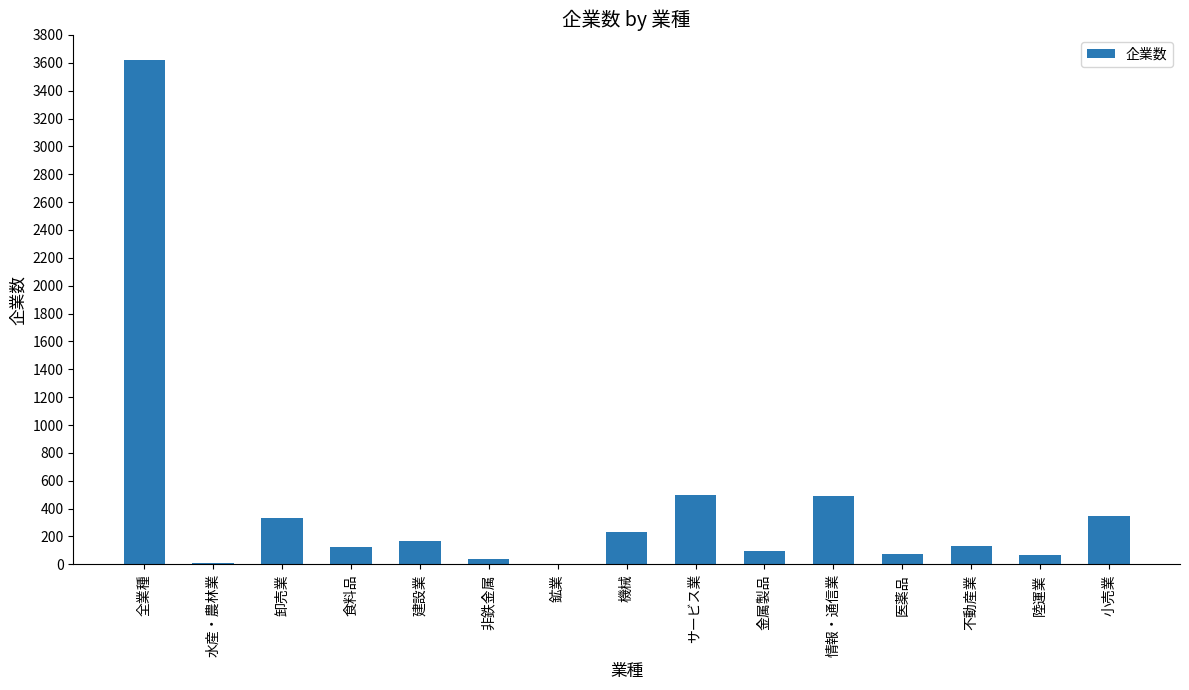

Are the bars grouped side by side (vs. stacked)?

No